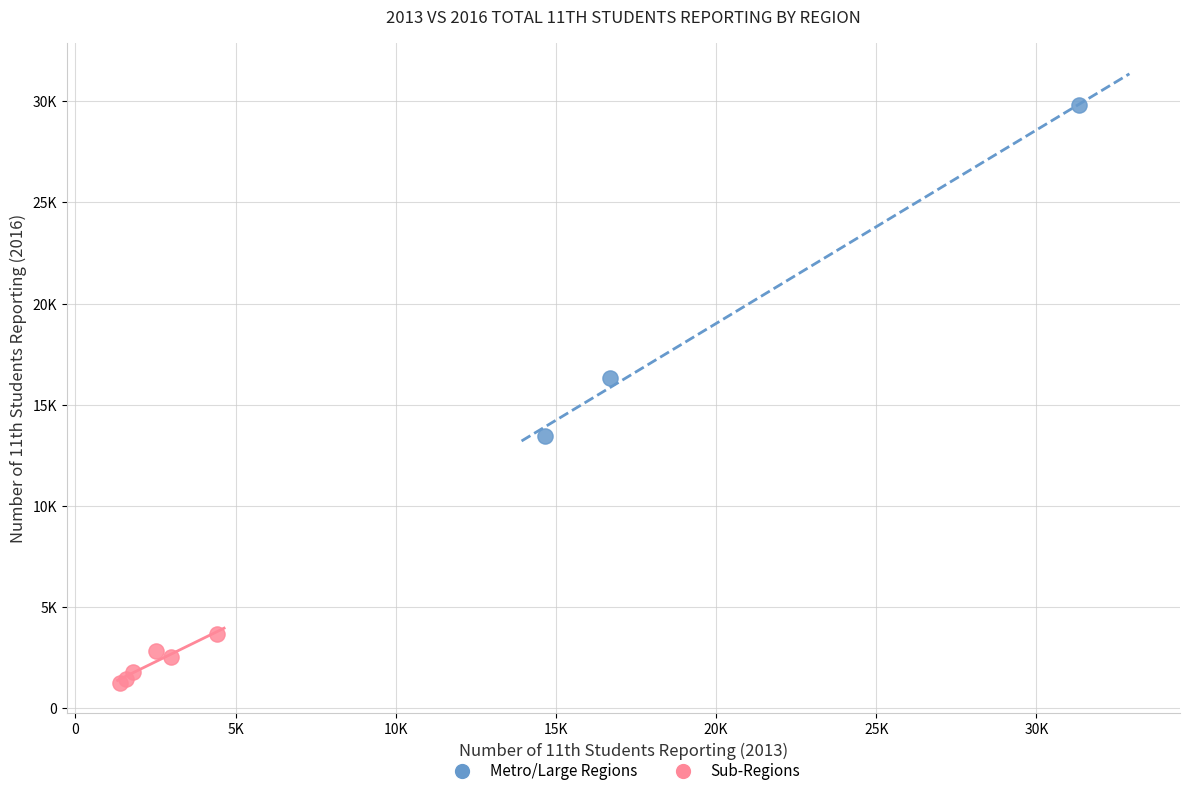

Which series has the largest Y range (max minus min)?

Metro/Large Regions